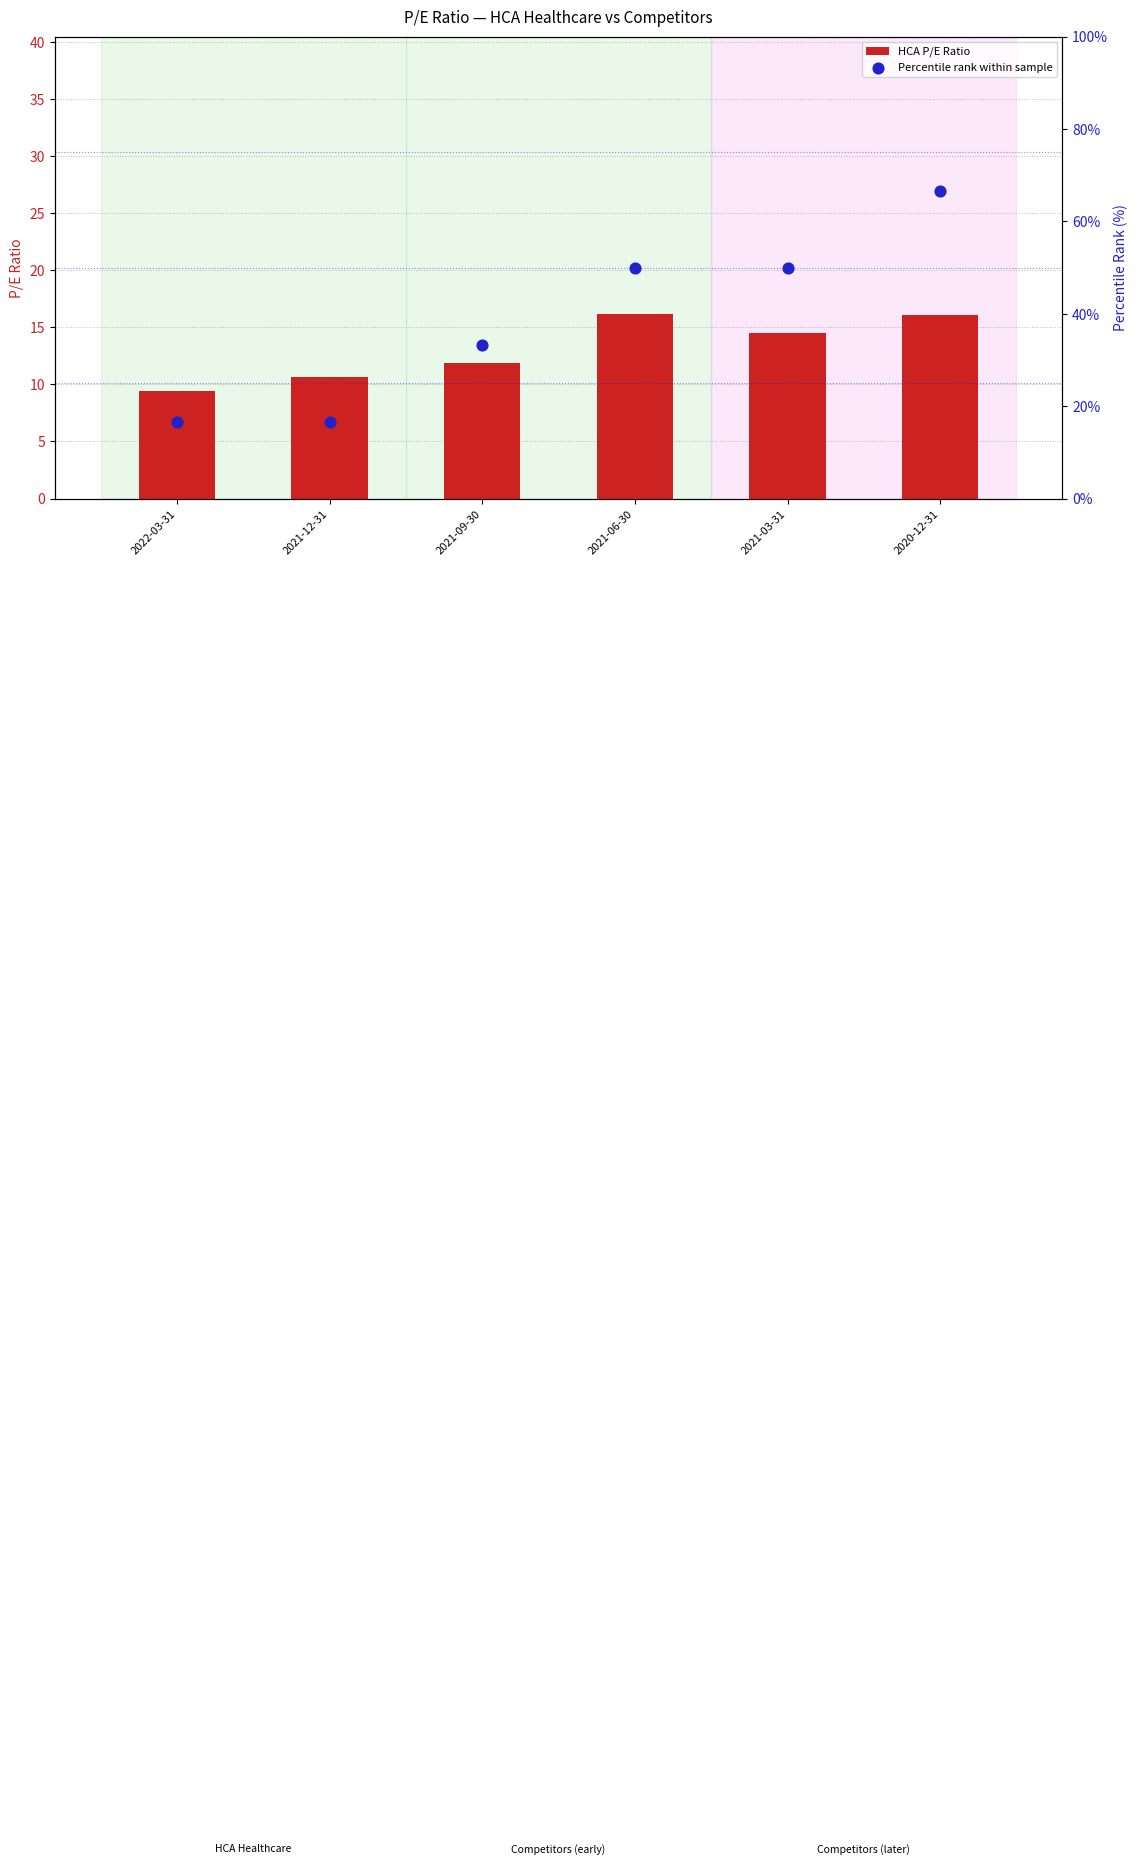

Which series has the largest total across all categories?

Percentile rank within sample